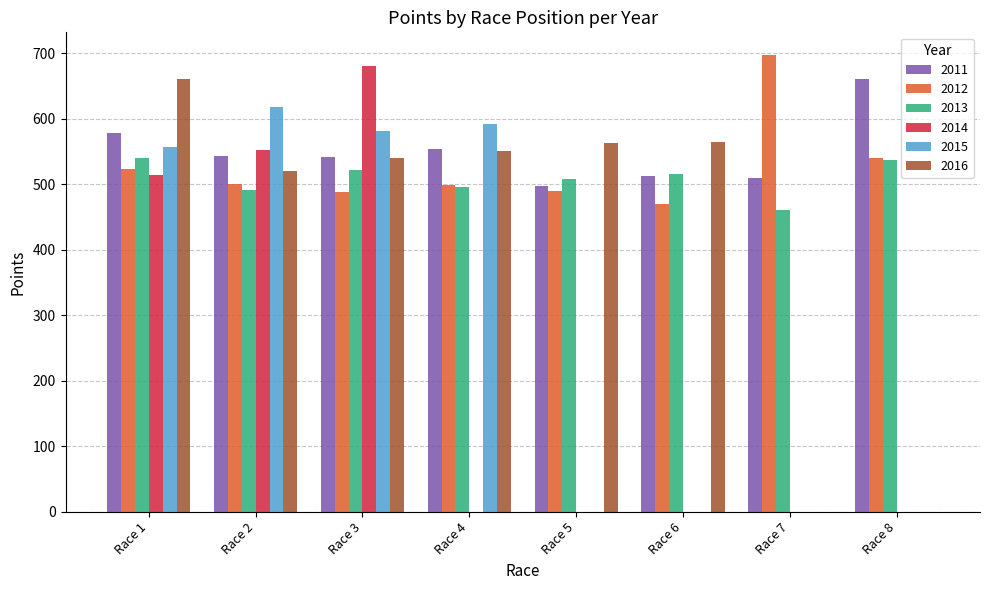

Is the value of 2016 at Race 1 greater than the value of 2013 at Race 2?

Yes